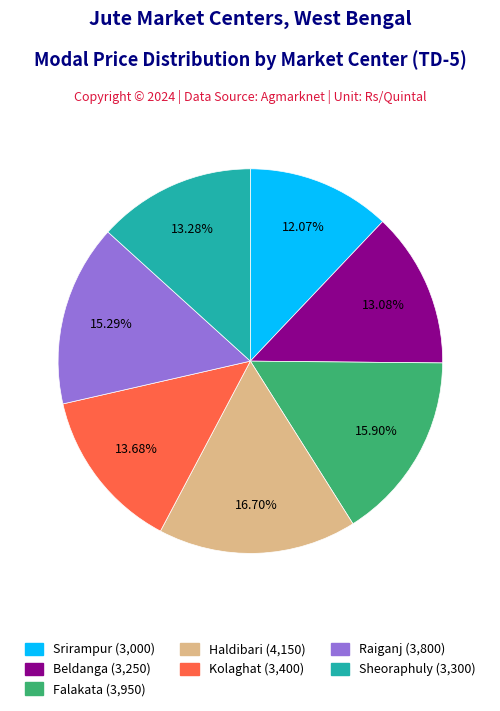

Which slice is the largest?

Haldibari